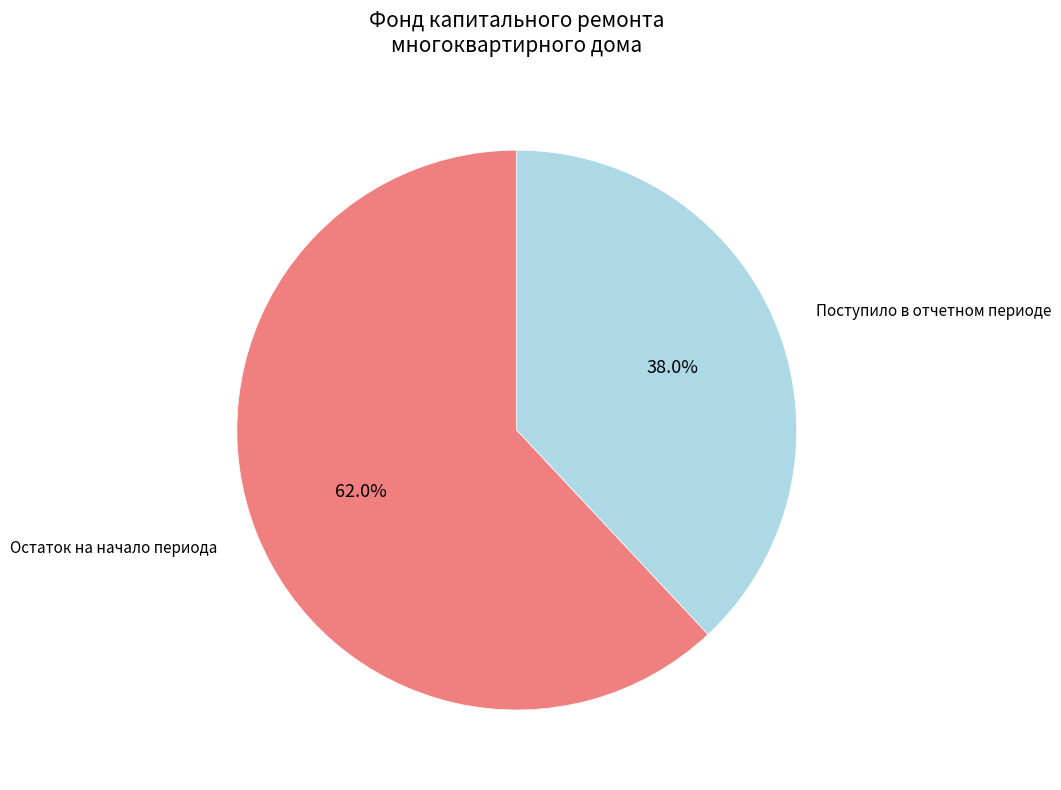

Which category has the biggest portion of the pie?

Остаток на начало периода